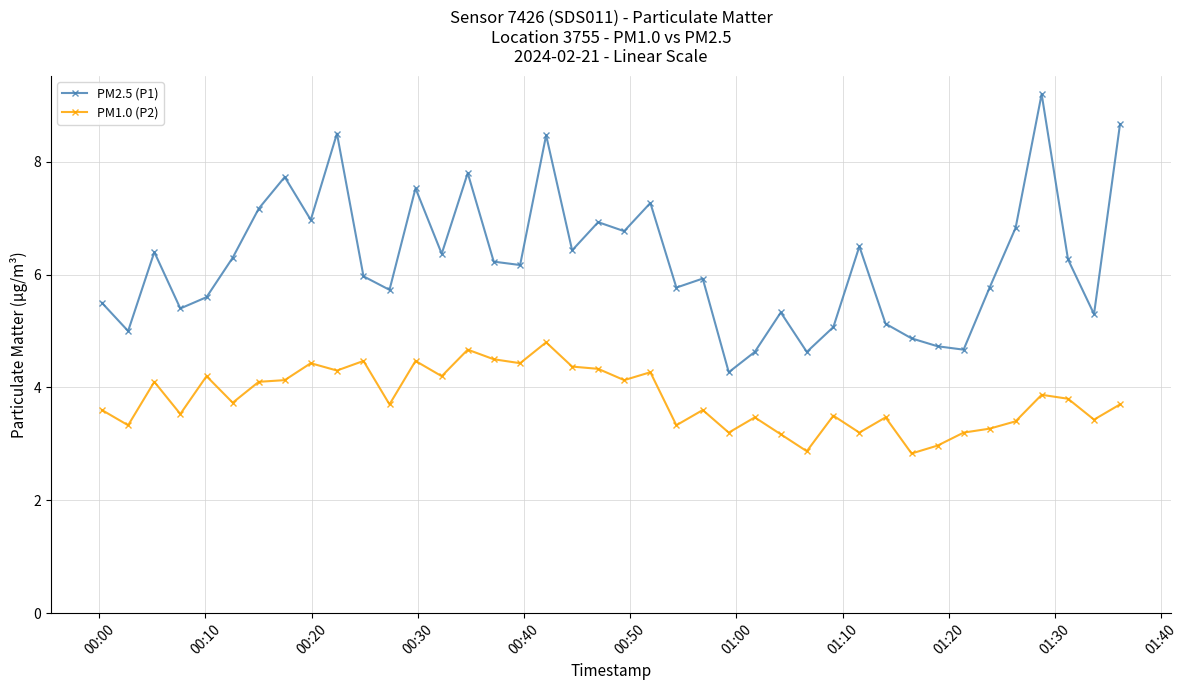

How many series are shown in this chart?

2